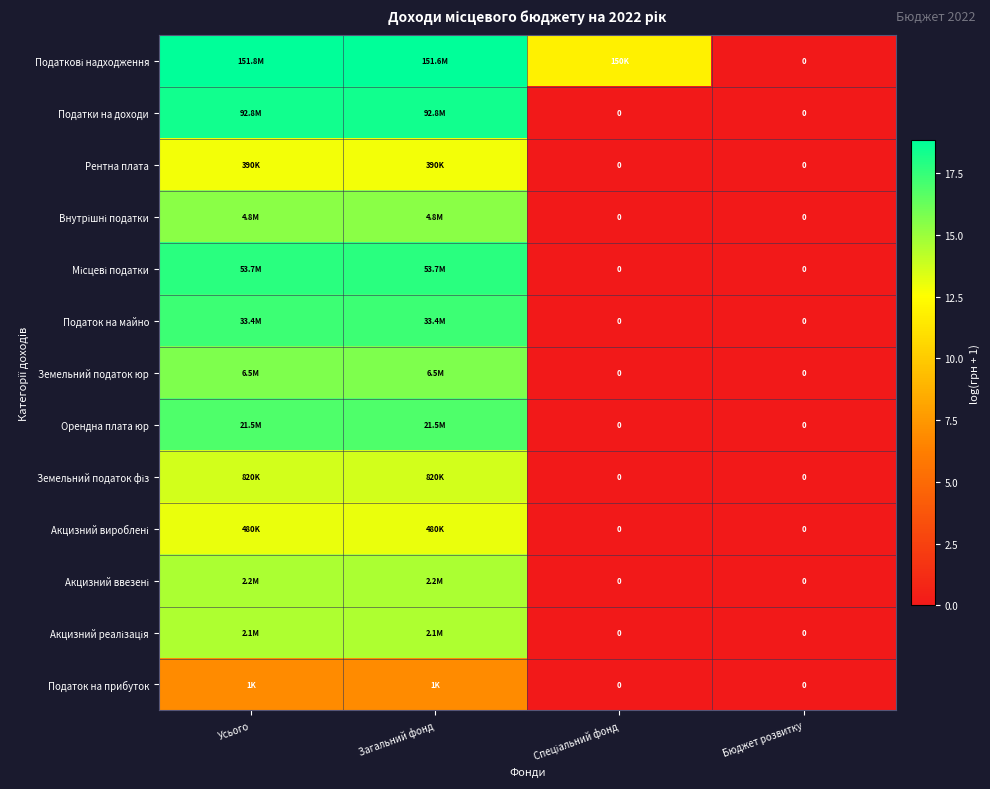

Is it true that Податок на прибуток equals 1.4 at Загальний фонд?

False